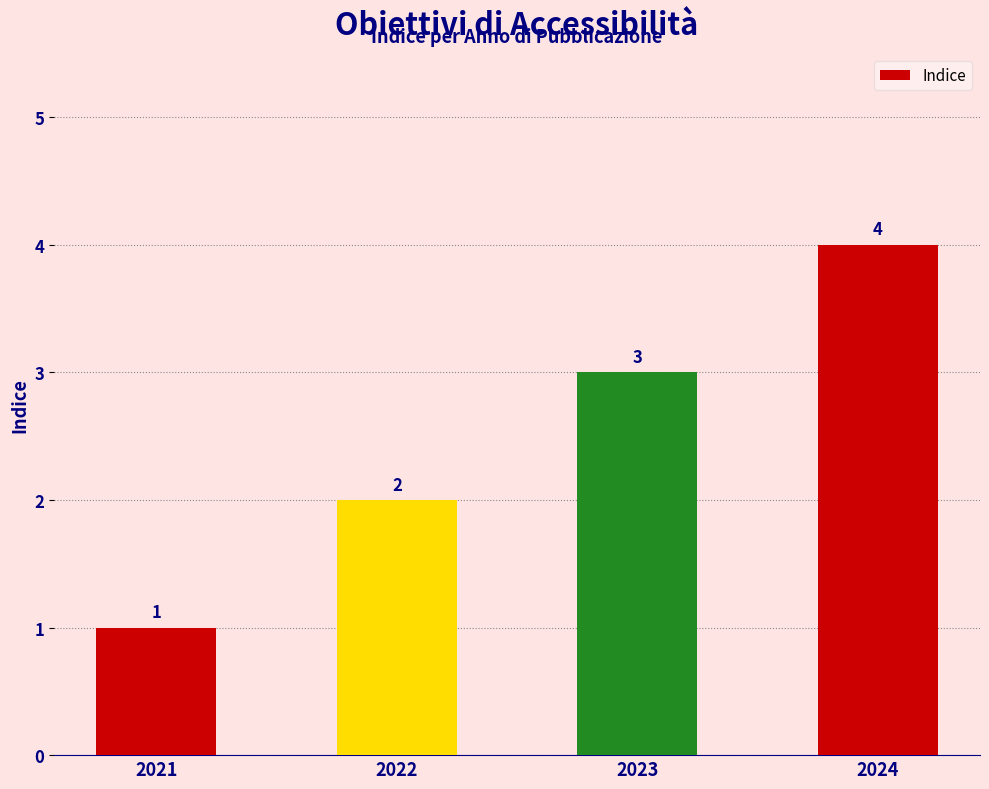

Which label corresponds to the largest value in the chart?

2024